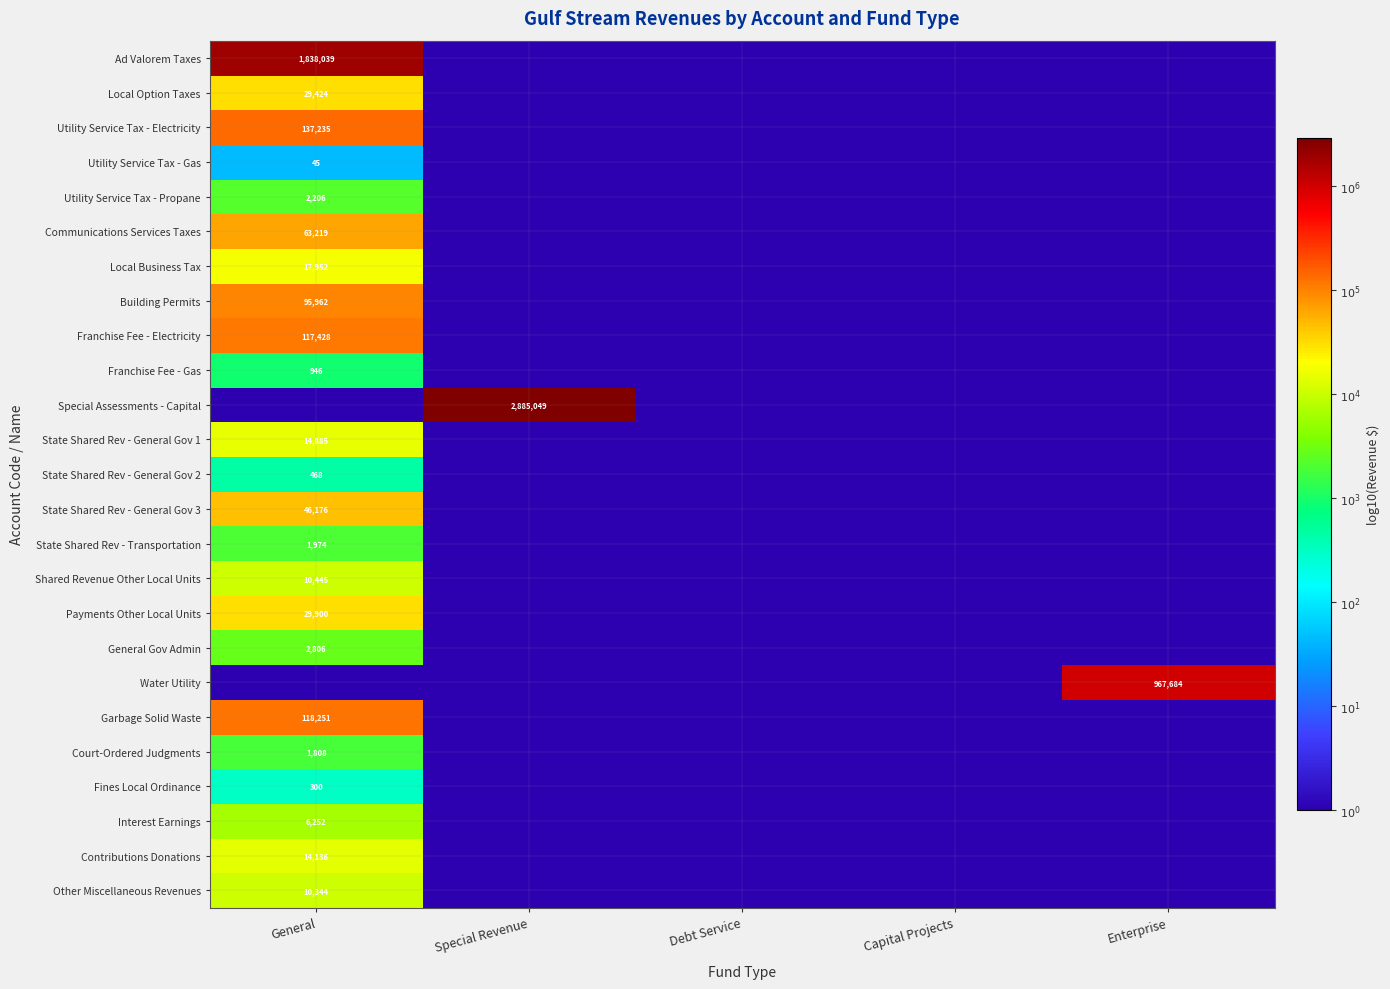

Is it true that Communications Services Taxes equals 63219 at General?

True